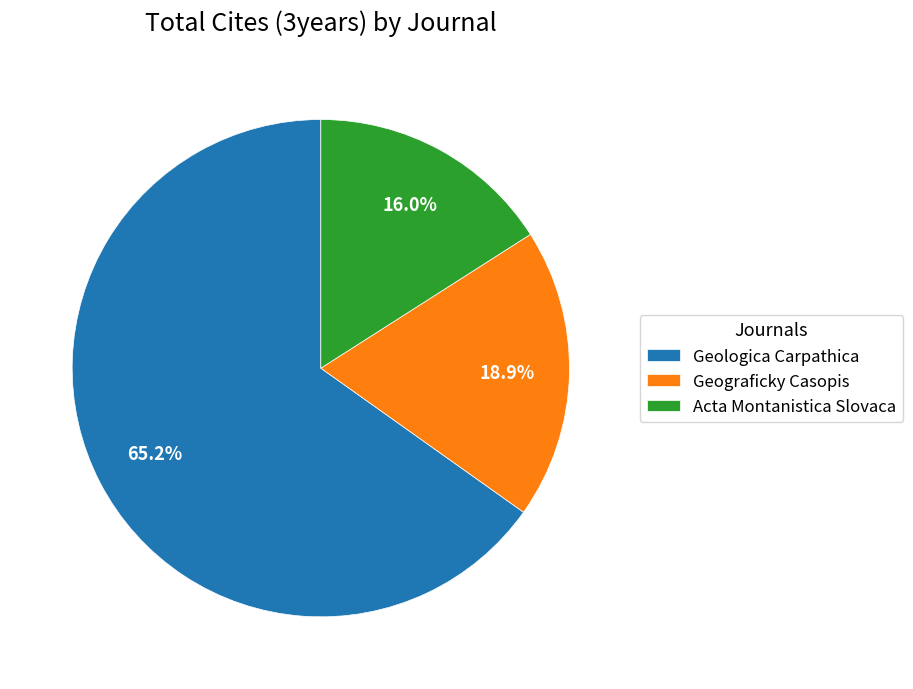

Approximately how many times larger is the value at Geograficky Casopis compared to Acta Montanistica Slovaca?

1.2